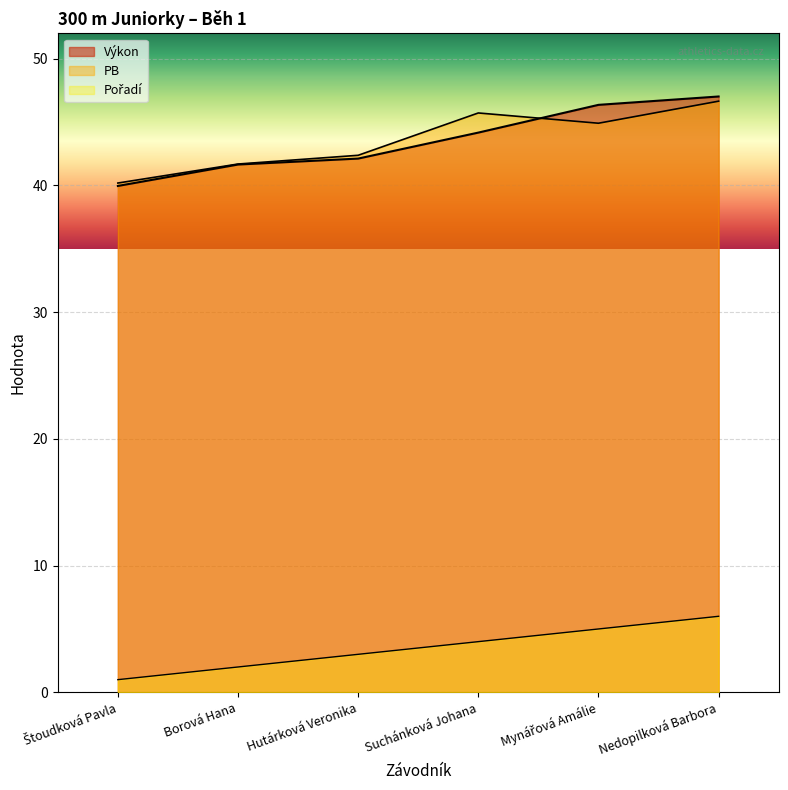

How many distinct data groups are displayed?

3